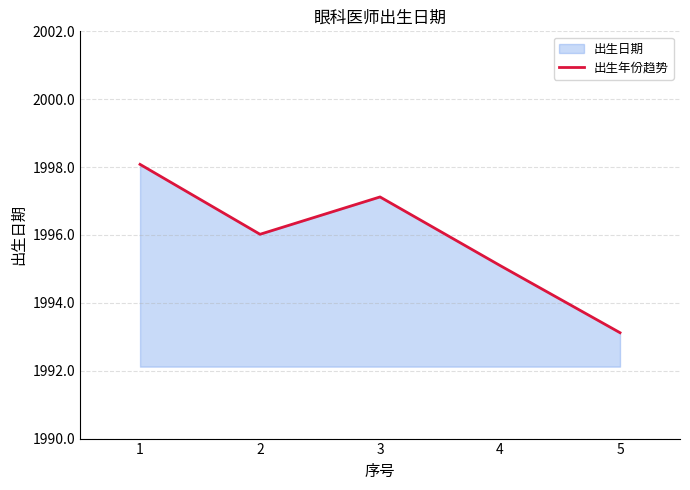

True or false: the data shows 1998.1 at 1.

True